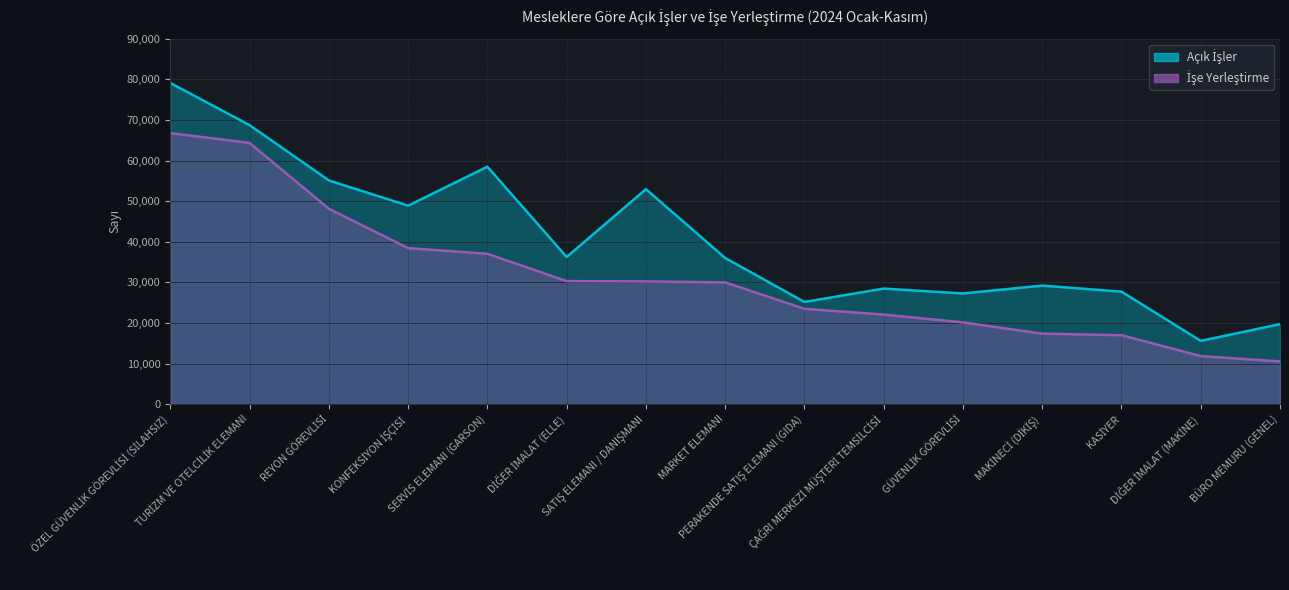

How many values in the Açık İşler series are below 35996?

7